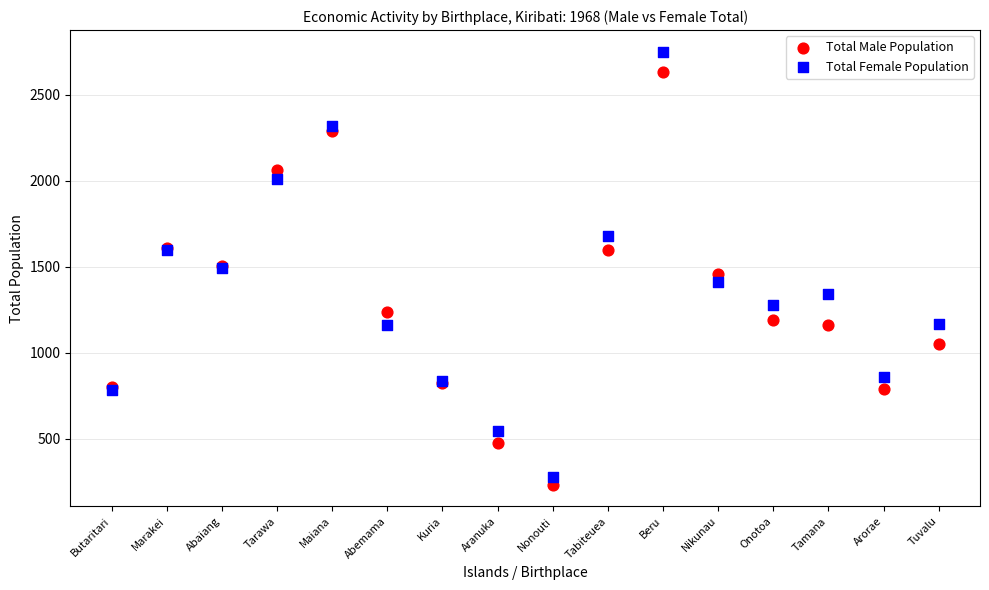

Which series has the widest spread of Y values?

Total Female Population